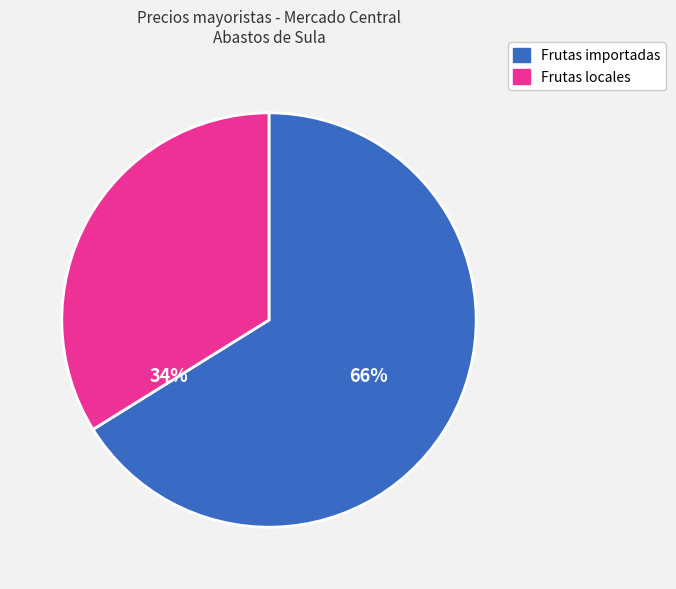

Count the number of slices in the pie.

2